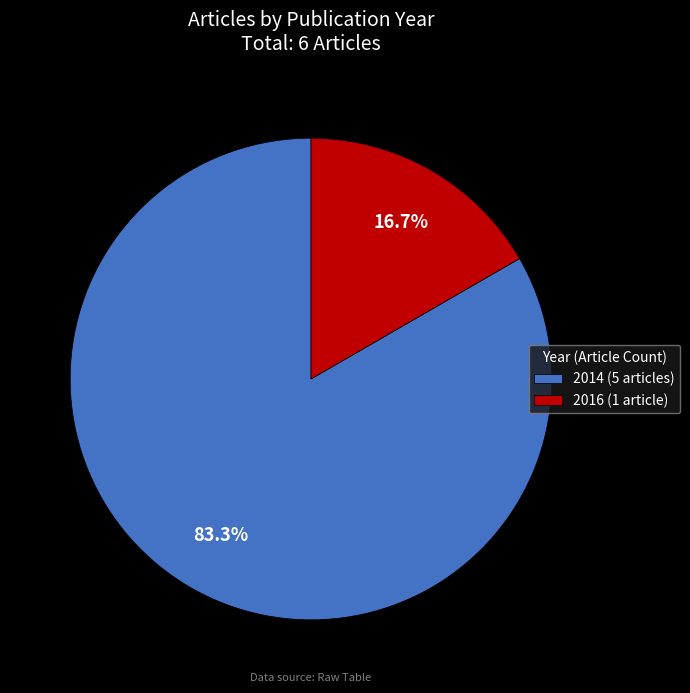

To the nearest percent, what portion does 2016 represent?

17%